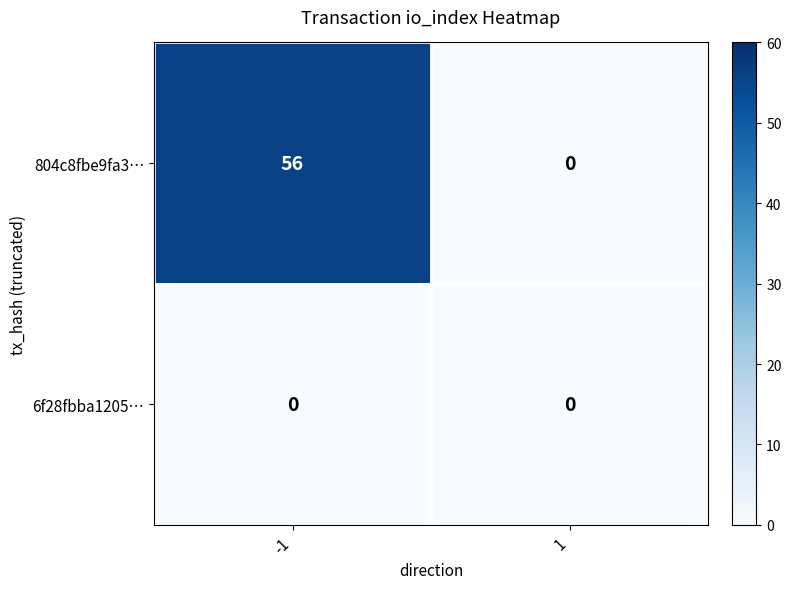

True or false: 804c8fbe9fa3… has a value of 56 at -1.

True